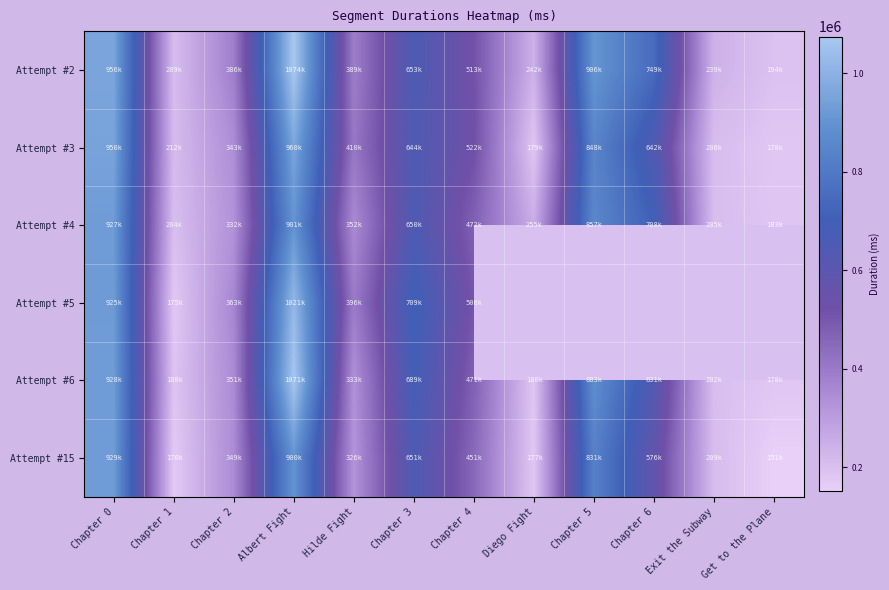

What is the difference between the Attempt #3 values at Chapter 0 and Diego Fight?

771327.0